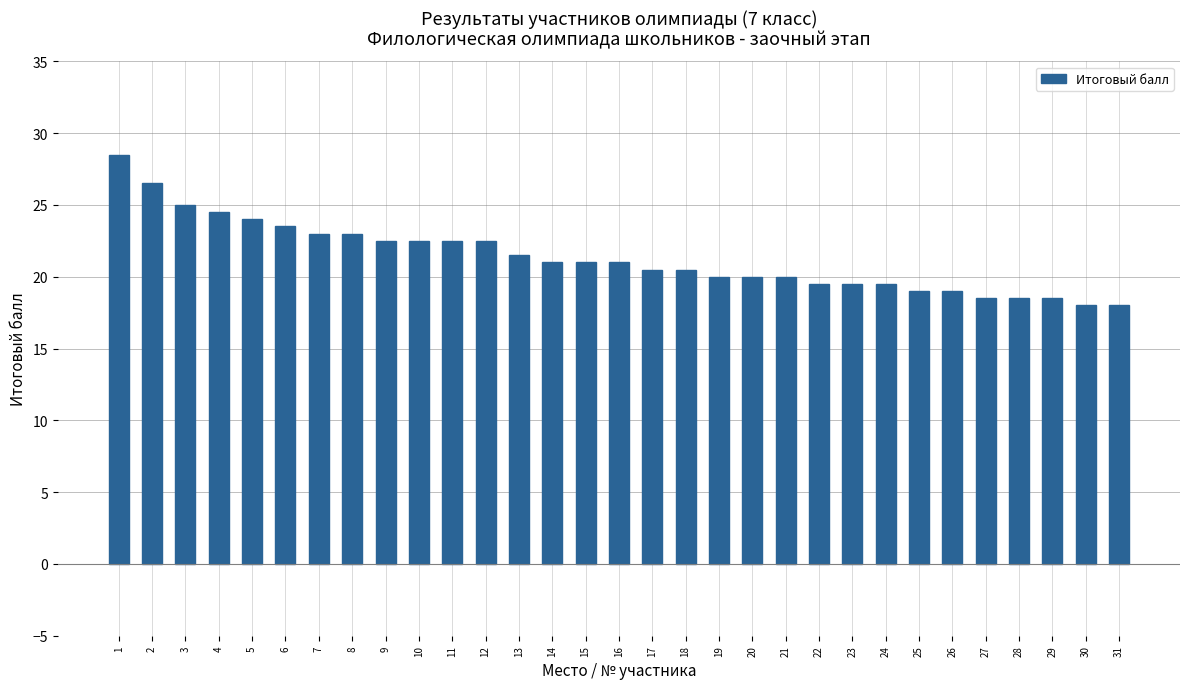

How many data points are less than 21?

15